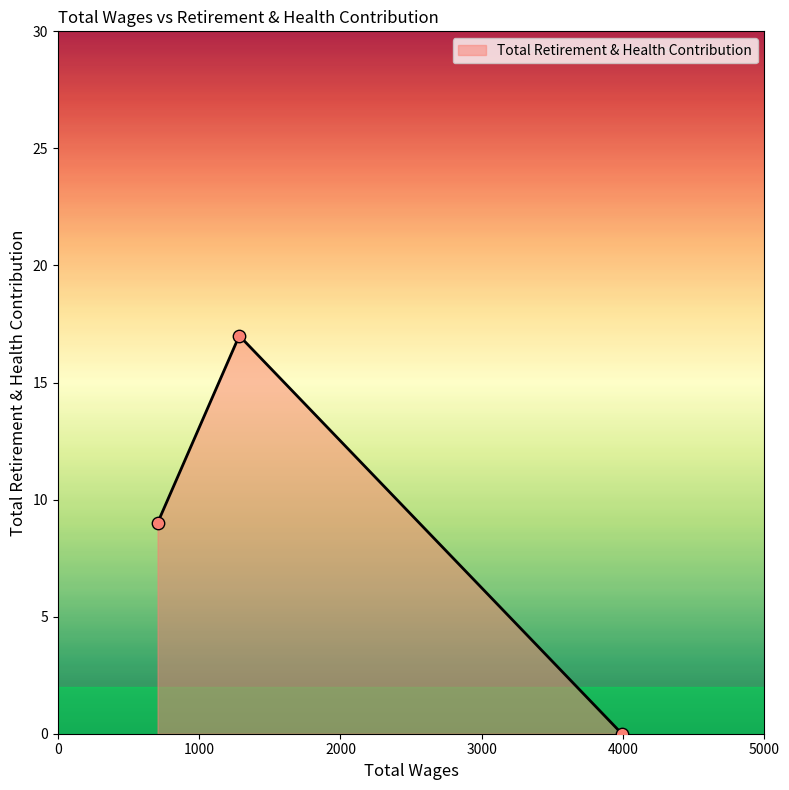

What is the difference between the second highest and minimum values?

9